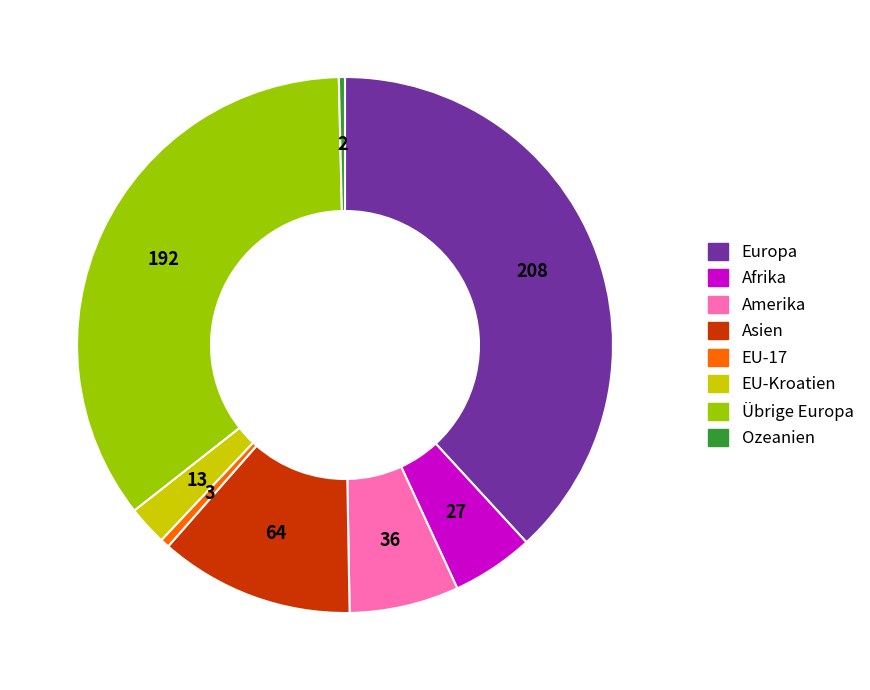

How many segments does this pie chart have?

8